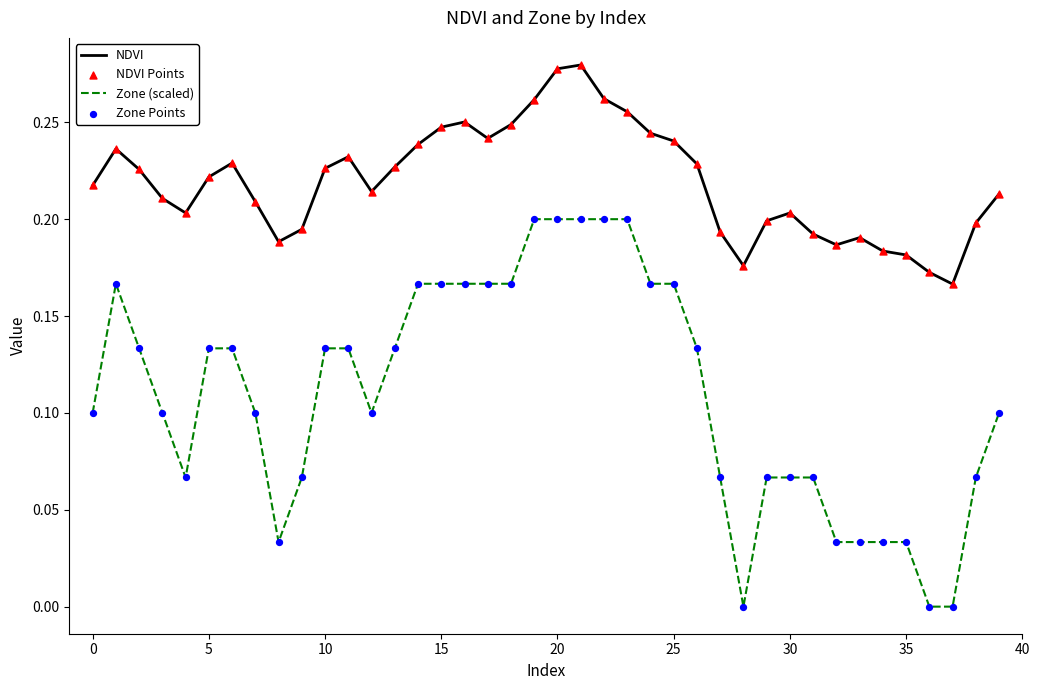

Rank the series by their average value, from lowest to highest.

Zone (scaled), NDVI